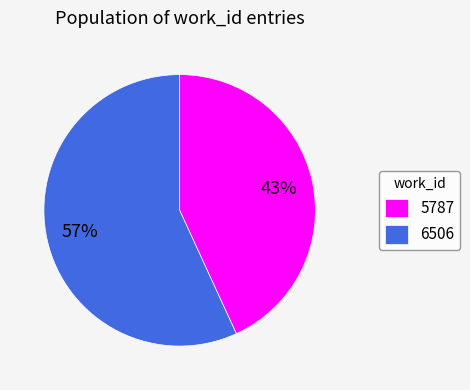

Which category has the biggest portion of the pie?

6506